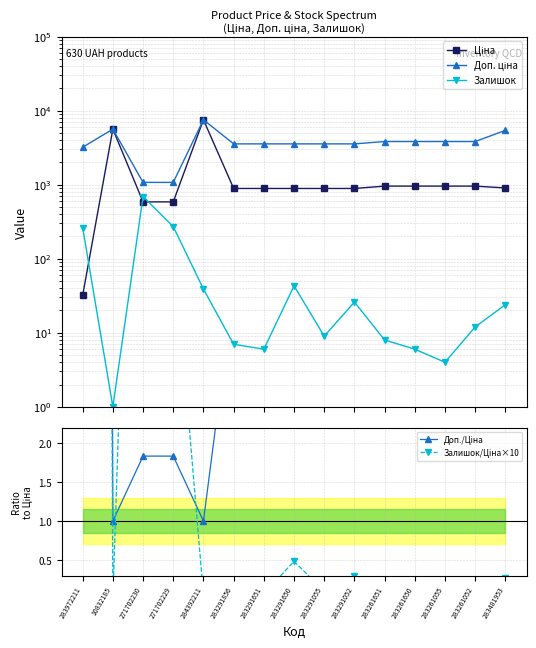

What is the sum of the Доп./Ціна values at 10832185 and 284392211?

2.0